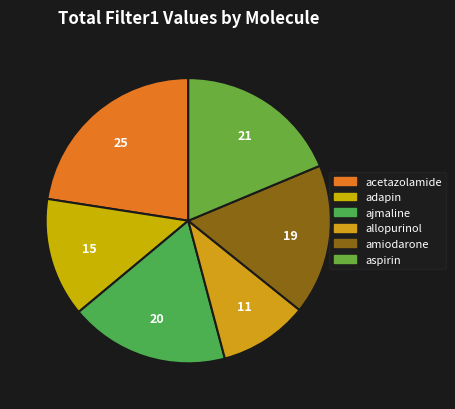

Which category has the biggest portion of the pie?

acetazolamide